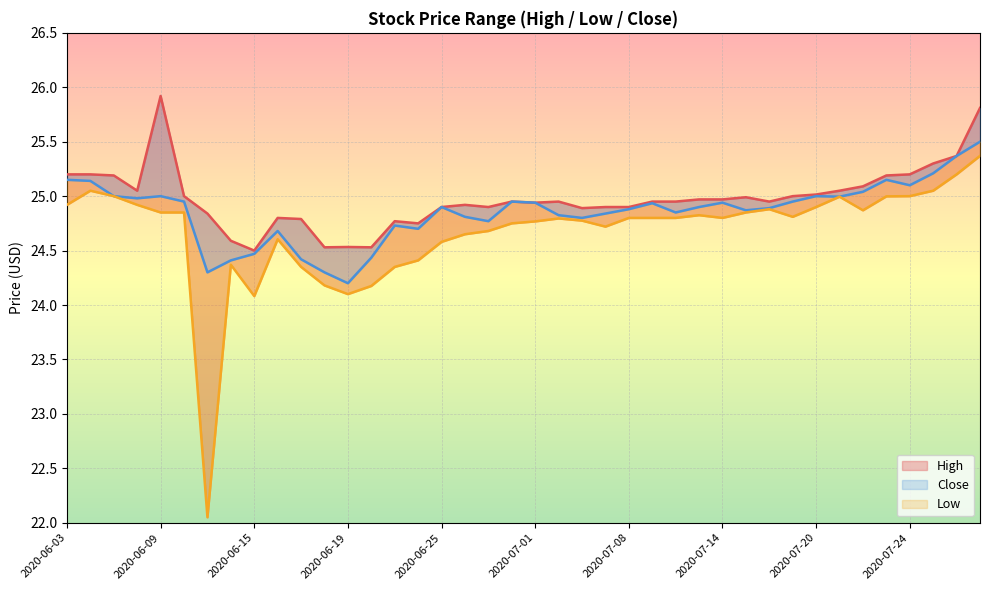

True or false: High and Close cross at least once.

False